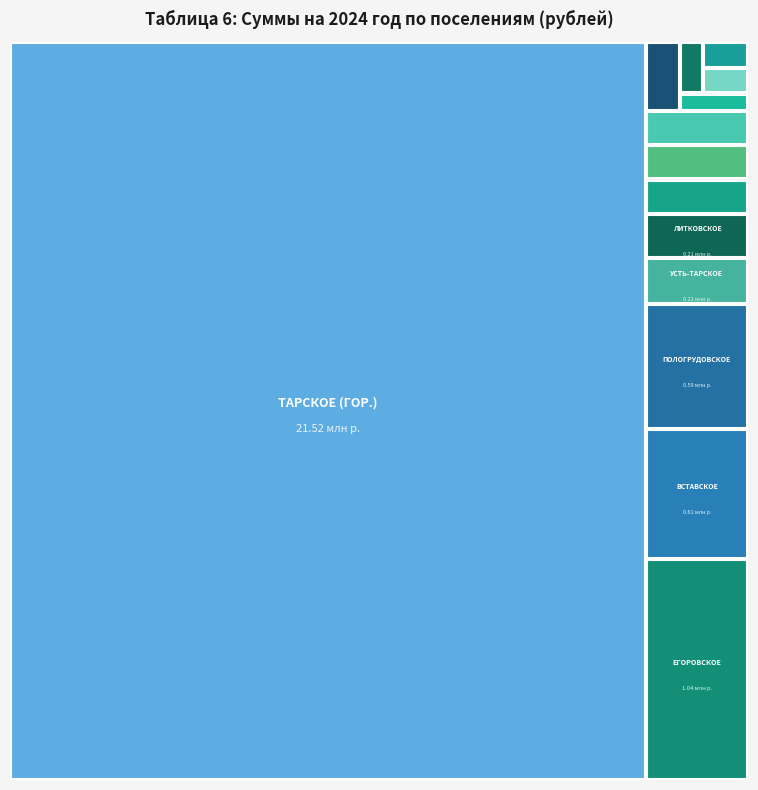

Rank the categories by value from lowest to highest.

Больше-Туралинское сельское поселение, Ложниковское сельское поселение, Мартюшевское сельское поселение, Орловское сельское поселение, Васисское сельское поселение, Ермаковское сельское поселение, Нагорно-Ивановское сельское поселение, Соускановское сельское поселение, Литковское сельское поселение, Усть-Тарское сельское поселение, Пологрудовское сельское поселение, Вставское сельское поселение, Егоровское сельское поселение, Тарское городское поселение